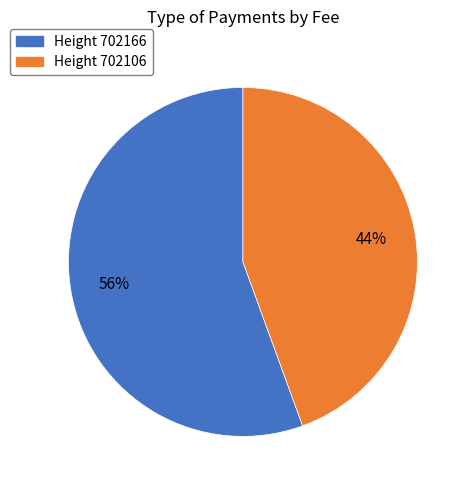

Does any single category account for the majority?

Yes